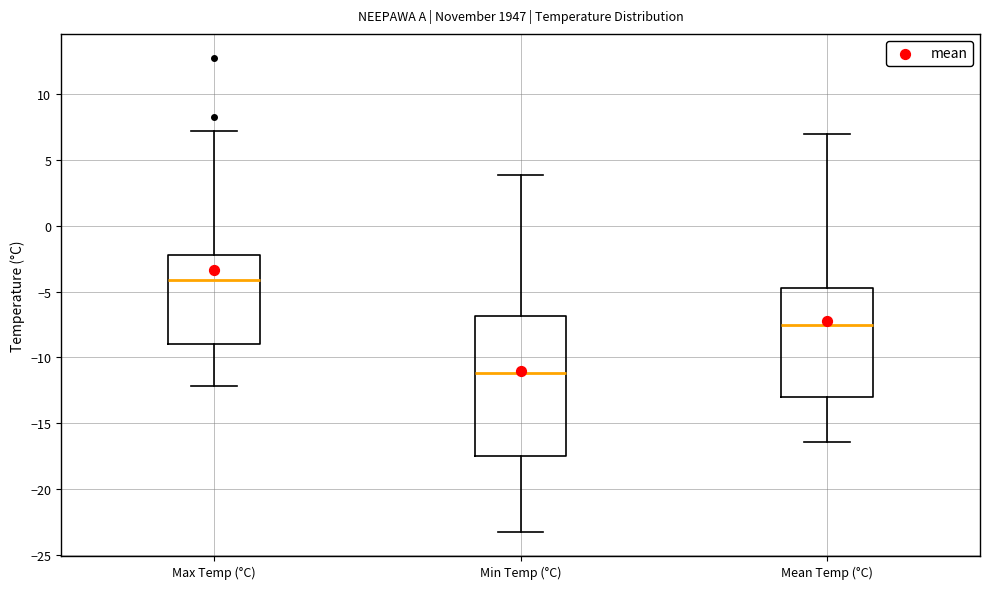

Where does the upper whisker of the box for Max Temp (°C) end on the y-axis? The values are not printed on the chart, so give them approximately, as read against the axis.

7.0